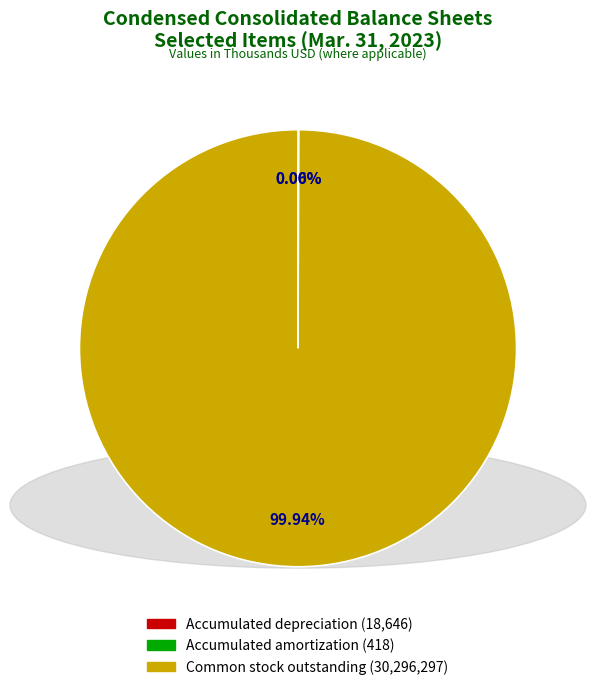

Does any single category account for the majority?

Yes